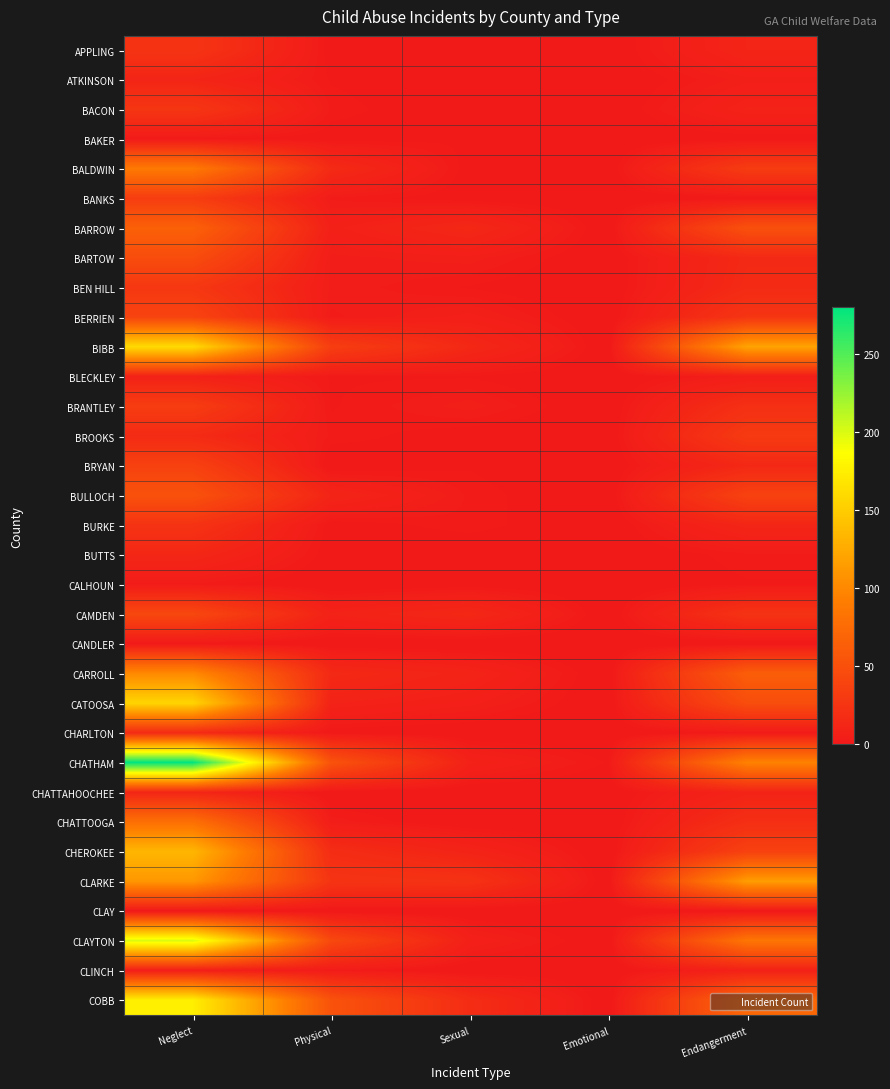

Which label corresponds to the largest value in the chart?

Neglect